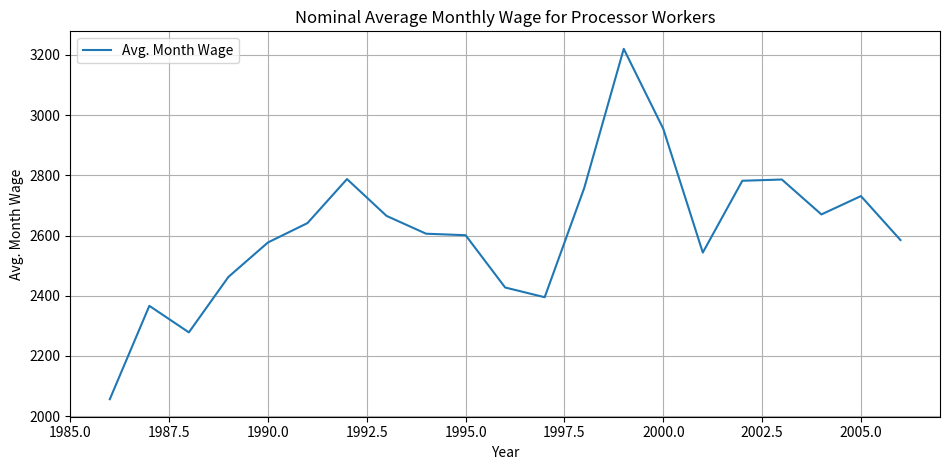

What is the difference between the maximum and minimum values?

1163.8